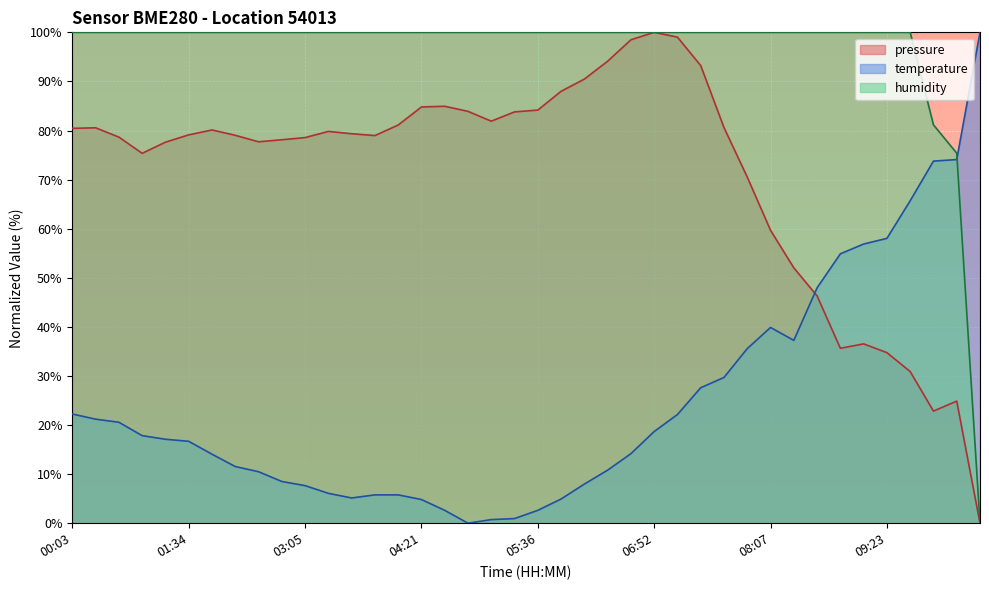

The temperature series shows 54.9 at 08:53. True or false?

True